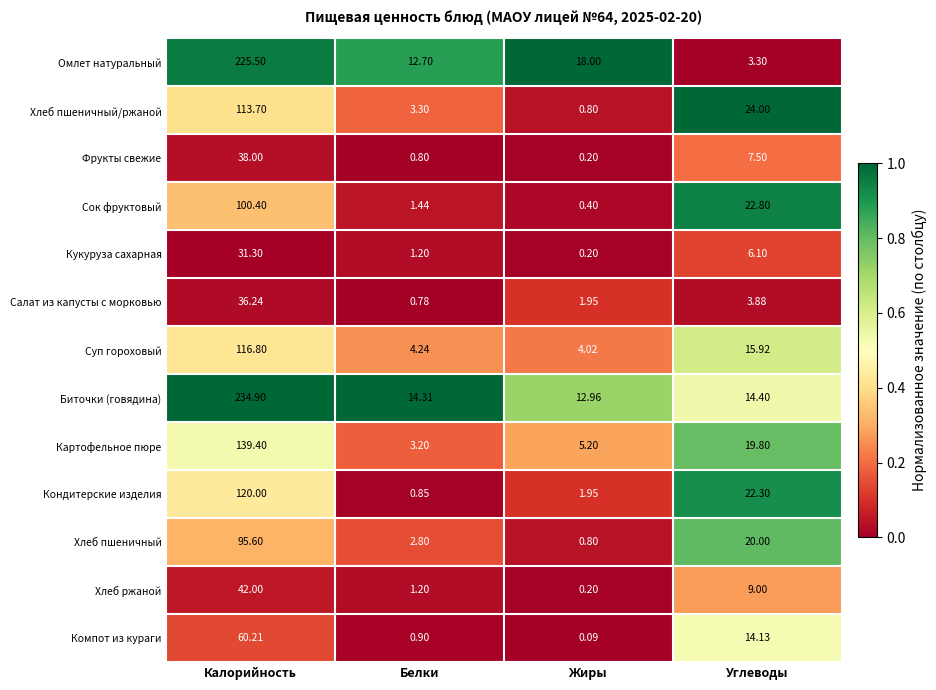

Is the value of Биточки (говядина) at Углеводы greater than the value of Кондитерские изделия at Калорийность?

No